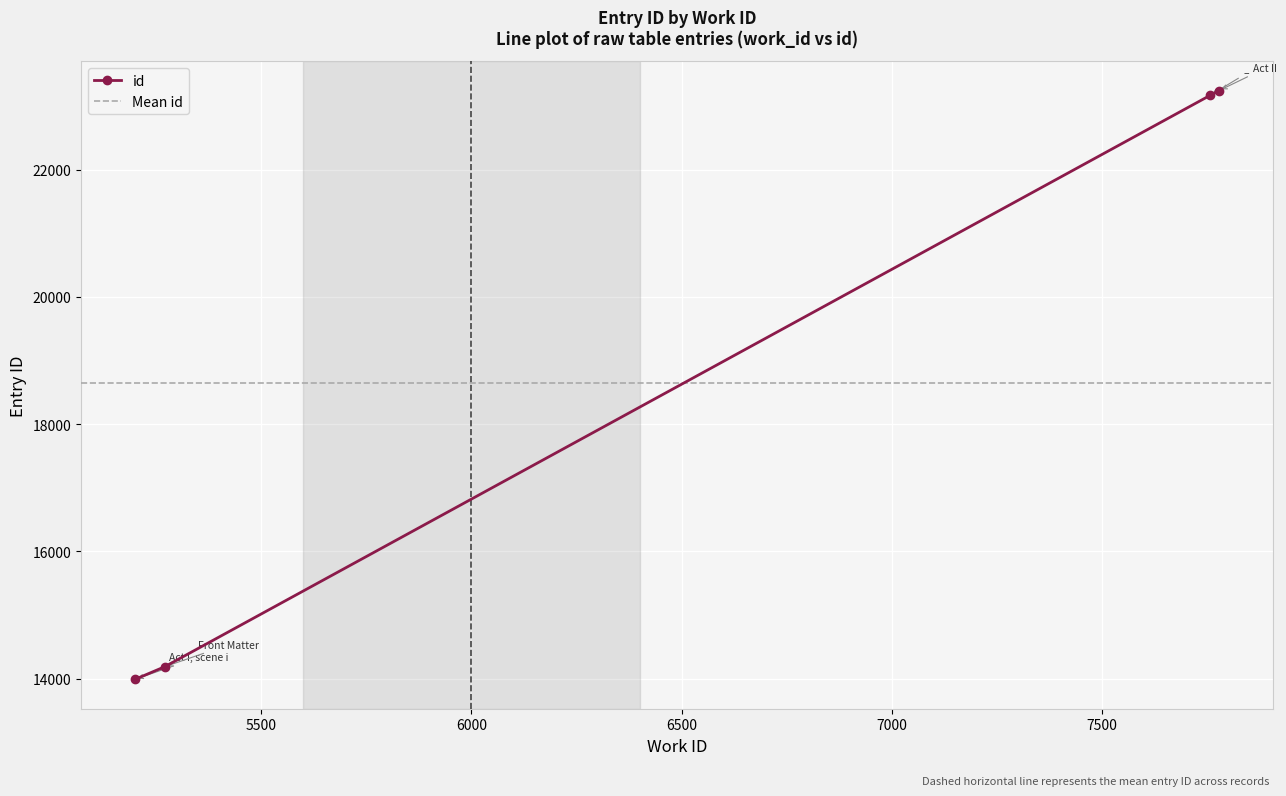

What is the value of the 1st point from the left?

13991